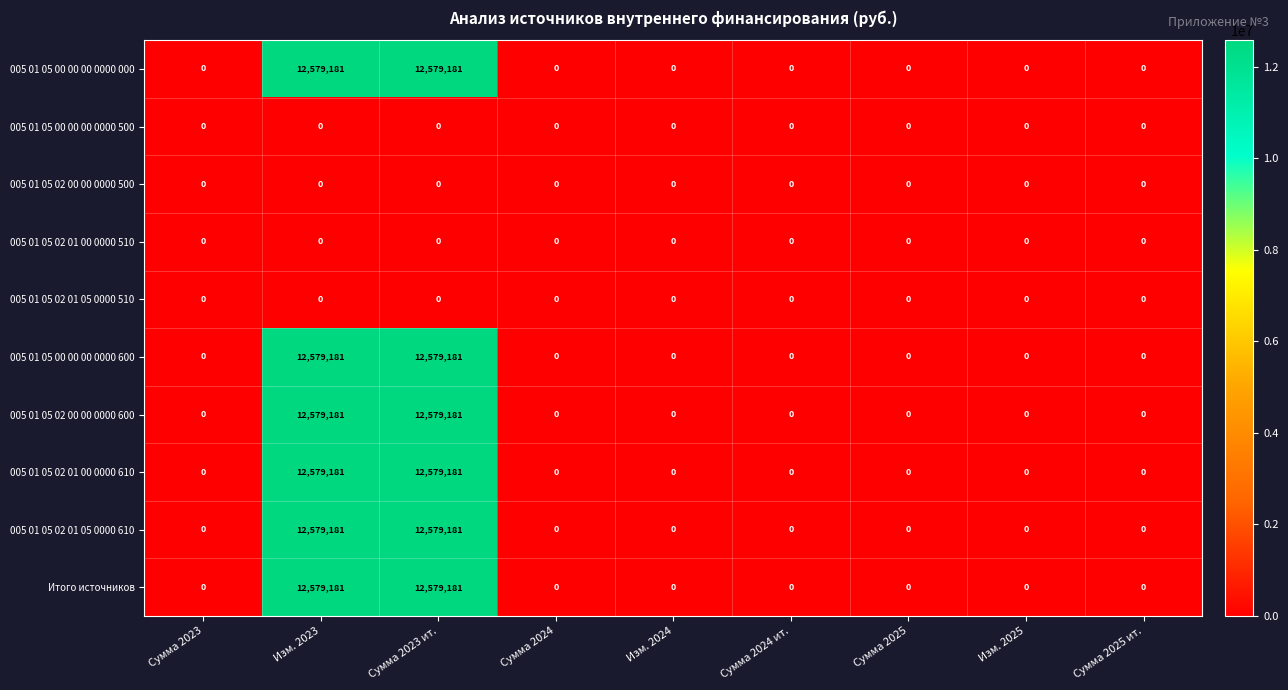

What is the difference between the maximum and second lowest values in the 005 01 05 02 01 00 0000 610 series?

12579181